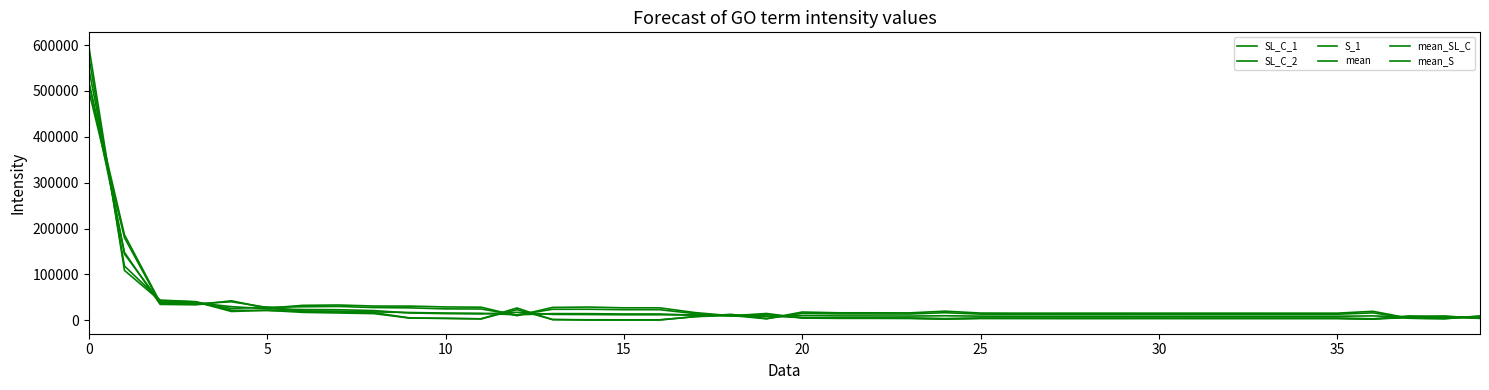

Which series has the widest spread of values?

mean_S